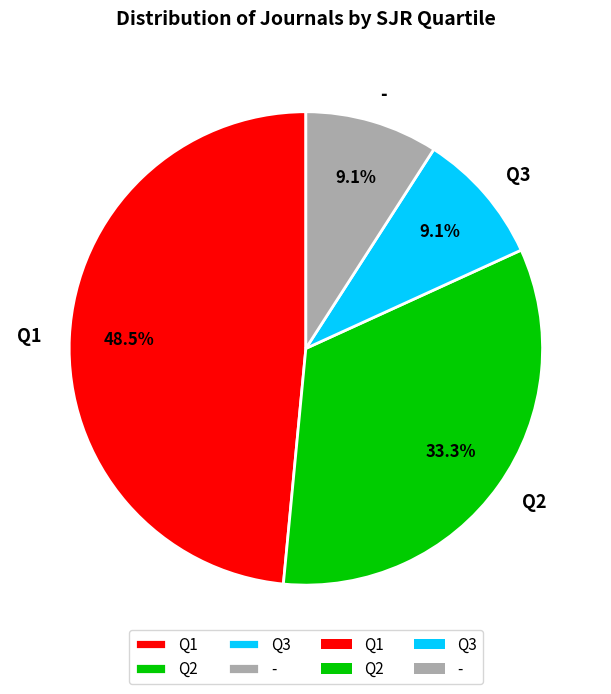

What percentage is the Q2 slice, to the nearest percent?

33%